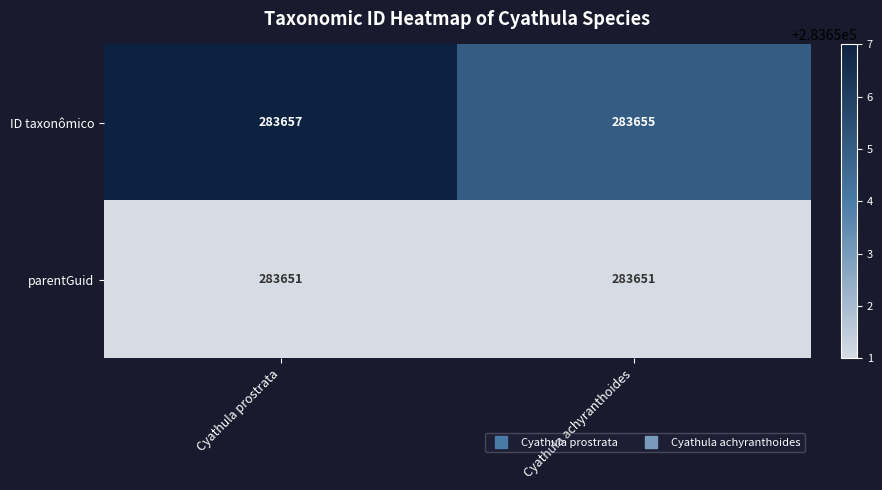

Reading left to right, extract all data points from this chart.

ID taxonômico: Cyathula prostrata=283657	Cyathula achyranthoides=283655
parentGuid: Cyathula prostrata=283651	Cyathula achyranthoides=283651